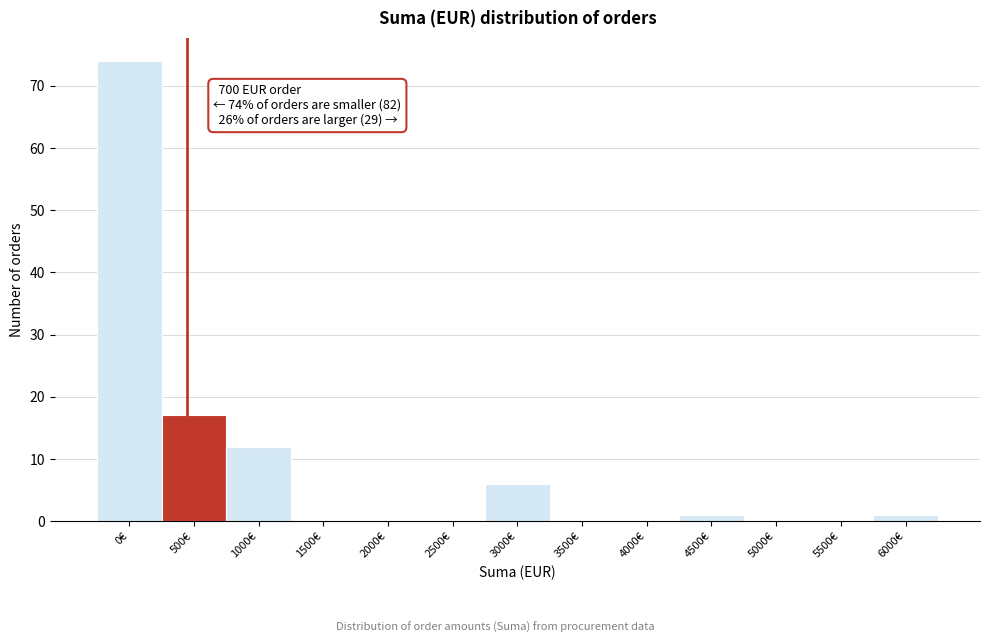

Reading left to right, list all the values displayed in this chart.

0€=74	500€=17	1000€=12	1500€=0	2000€=0	2500€=0	3000€=6	3500€=0	4000€=0	4500€=1	5000€=0	5500€=0	6000€=1